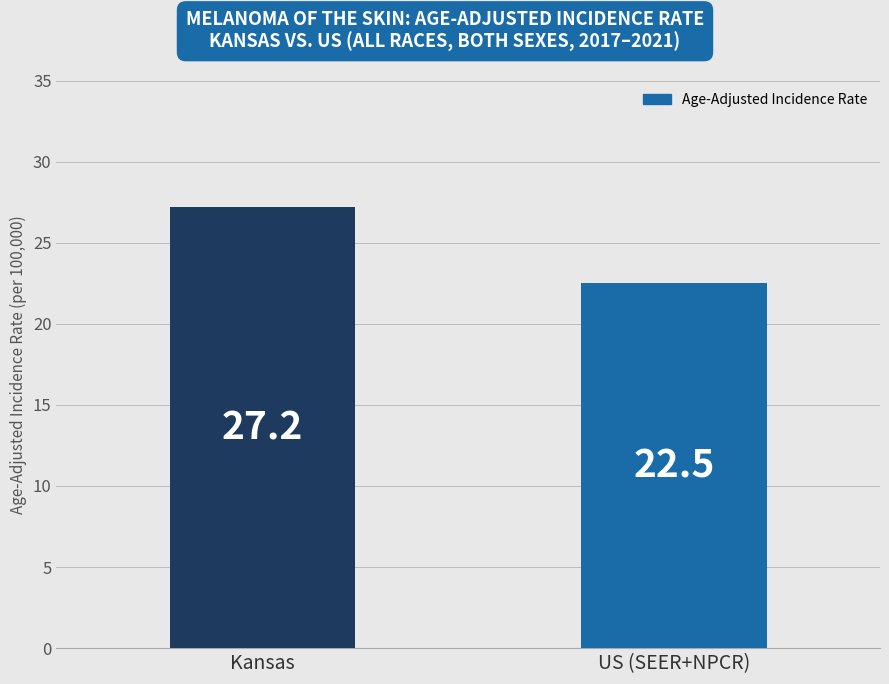

What is the change in value from Kansas to US (SEER+NPCR)?

-4.7